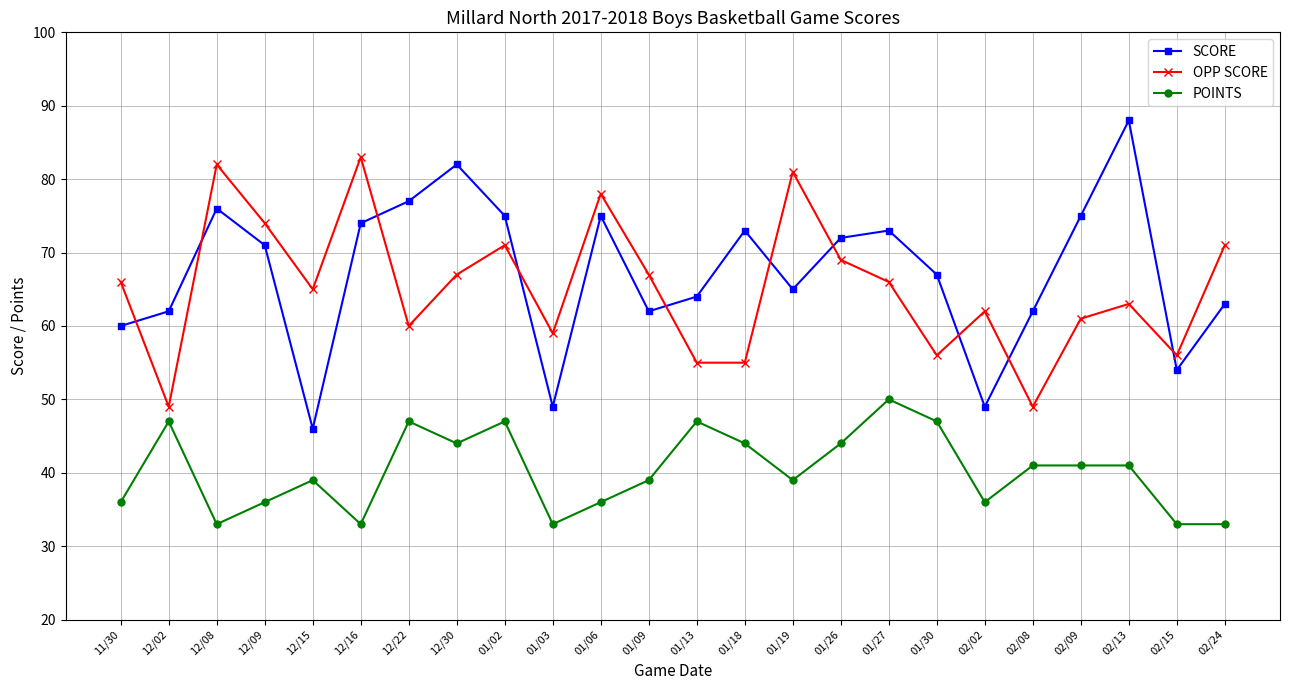

Reading right to left, extract all data points from this chart.

SCORE: 63	54	88	75	62	49	67	73	72	65	73	64	62	75	49	75	82	77	74	46	71	76	62	60
OPP SCORE: 71	56	63	61	49	62	56	66	69	81	55	55	67	78	59	71	67	60	83	65	74	82	49	66
POINTS: 33	33	41	41	41	36	47	50	44	39	44	47	39	36	33	47	44	47	33	39	36	33	47	36